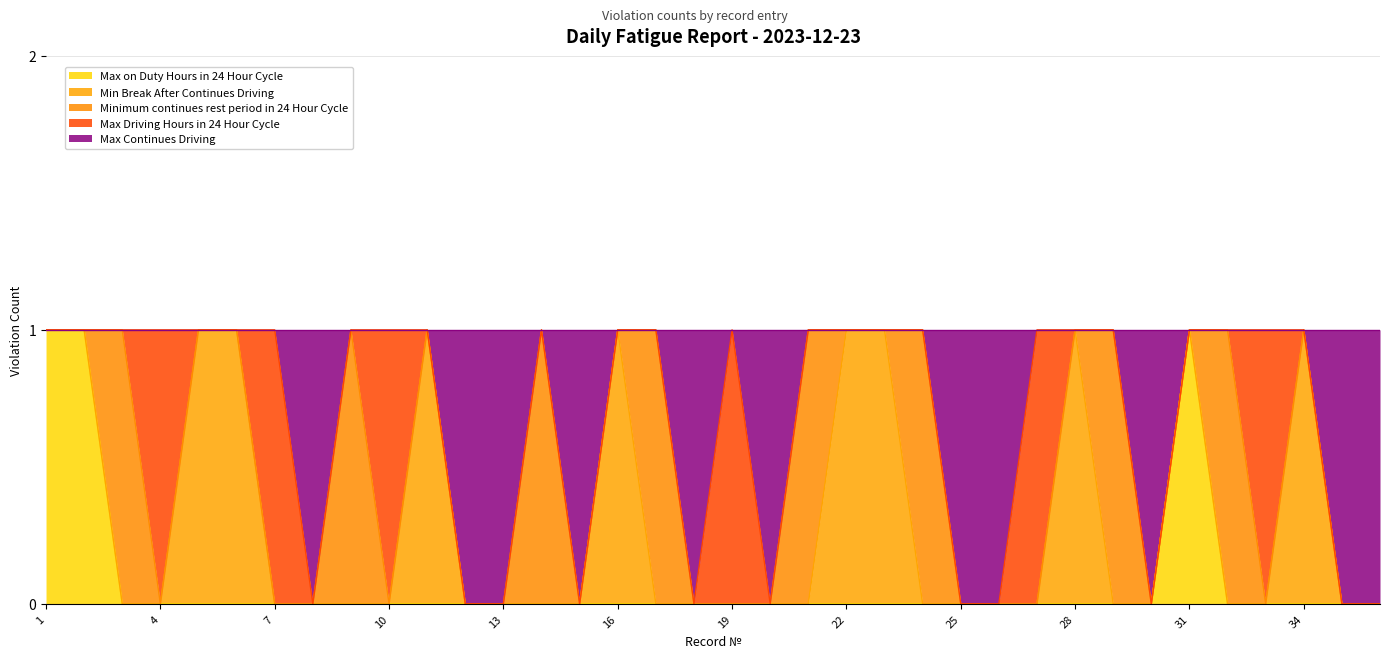

Rank the series by their maximum value, from highest to lowest.

Max on Duty Hours in 24 Hour Cycle, Min Break After Continues Driving, Minimum continues rest period in 24 Hour Cycle, Max Driving Hours in 24 Hour Cycle, Max Continues Driving